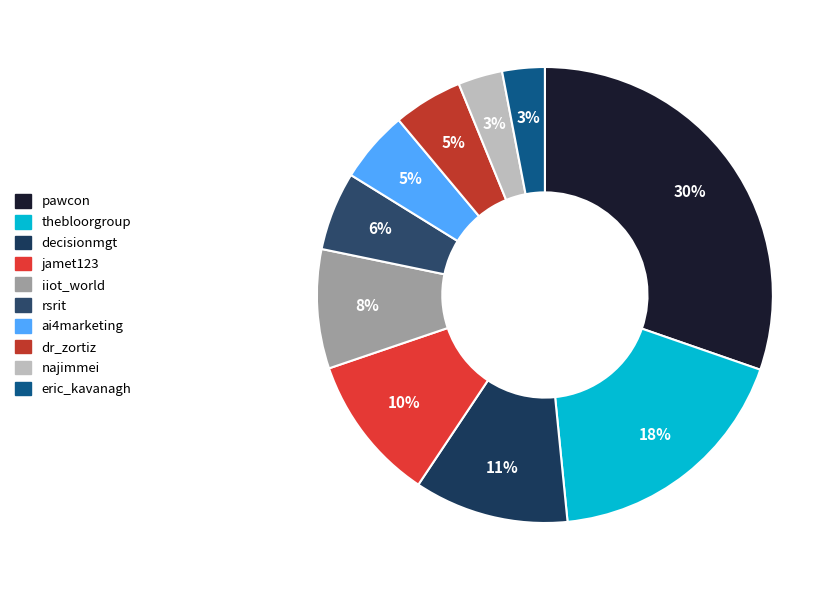

To the nearest percent, what is the average slice percentage?

10%